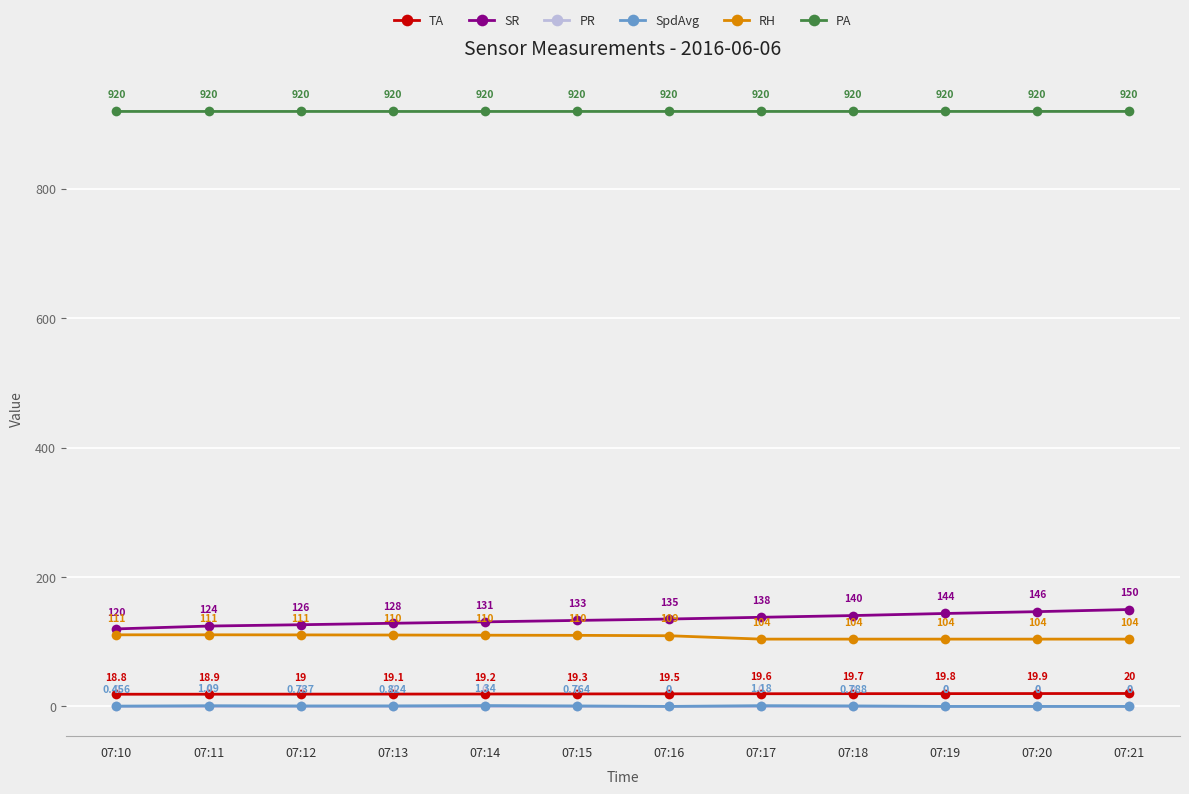

Which series has the largest total across all categories?

PA